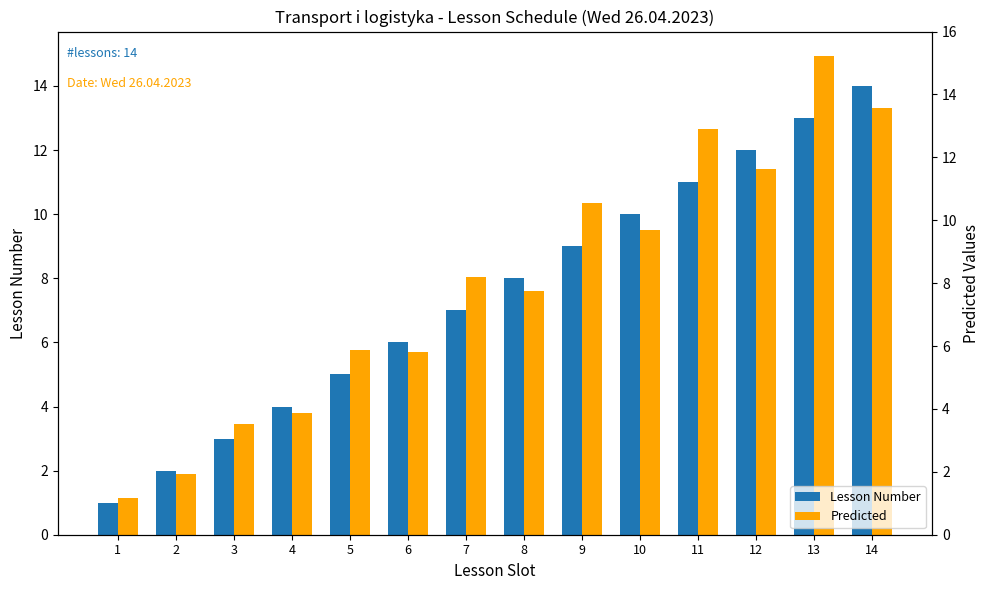

Which series has the largest total across all categories?

Predicted